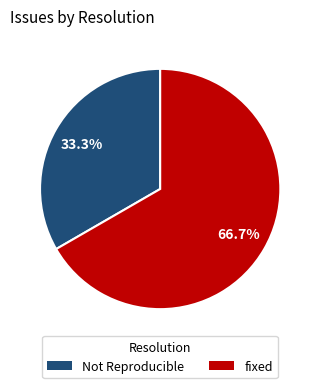

Does any single category account for the majority?

Yes